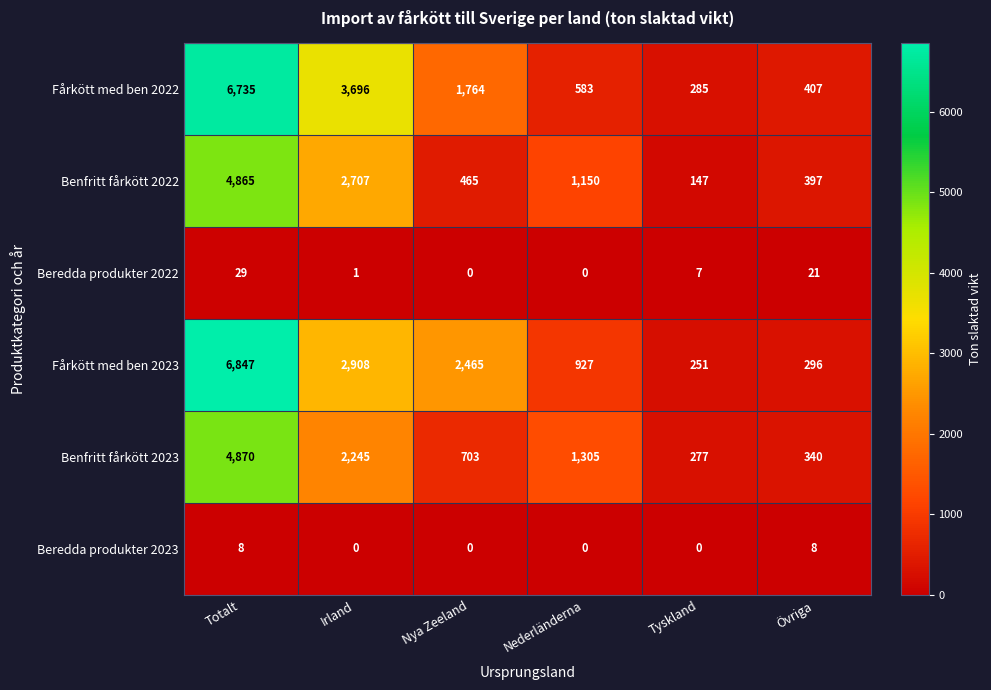

What is the sum of all Beredda produkter 2022 values?

58